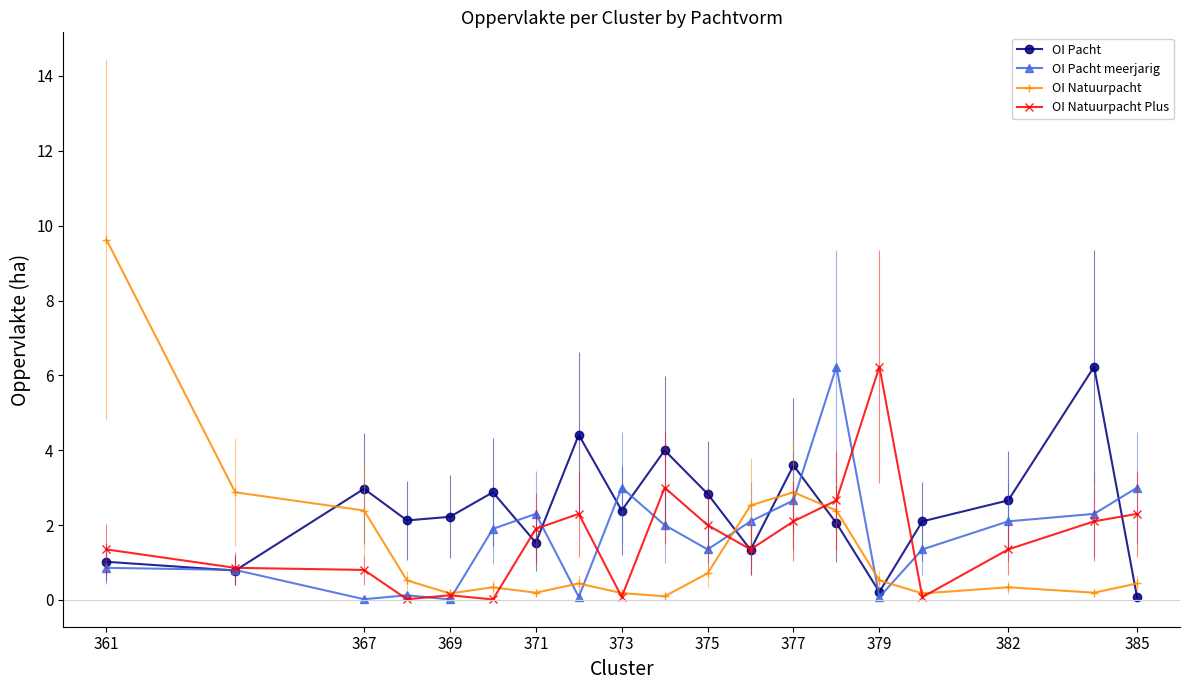

What is the value of the OI Pacht point at the 11th from the left?

2.8